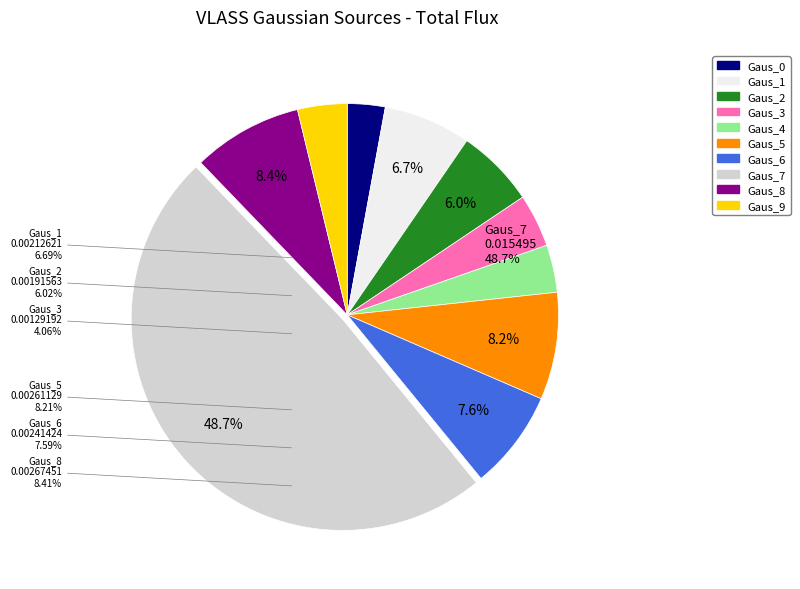

Which has a higher value, Gaus_8 or Gaus_7?

Gaus_7